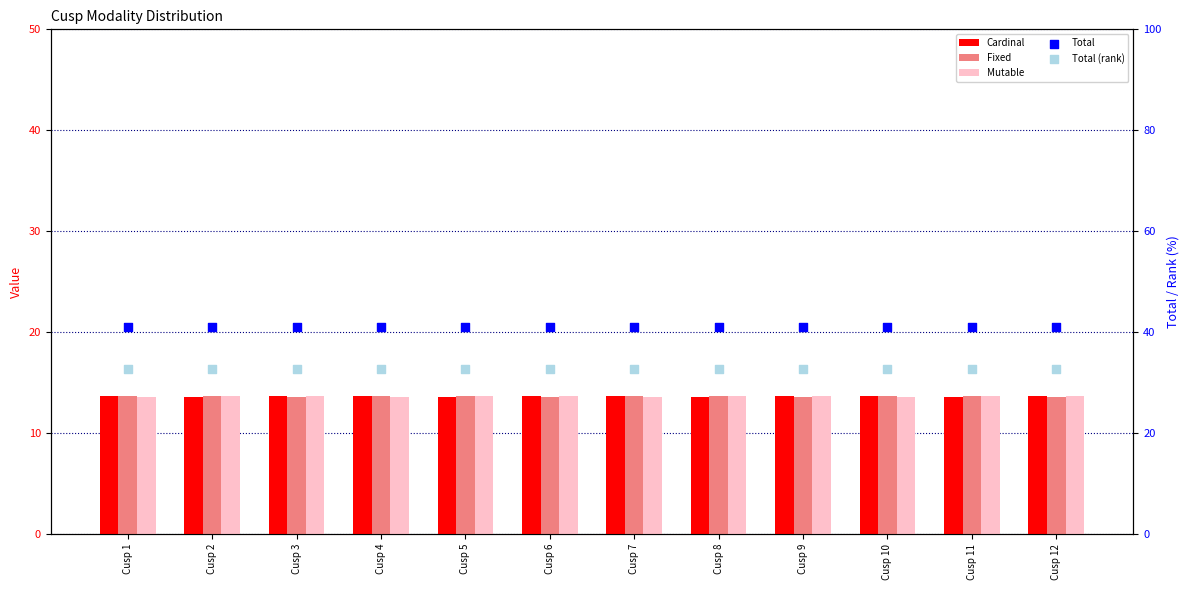

At how many categories does at least one series exceed 37?

12